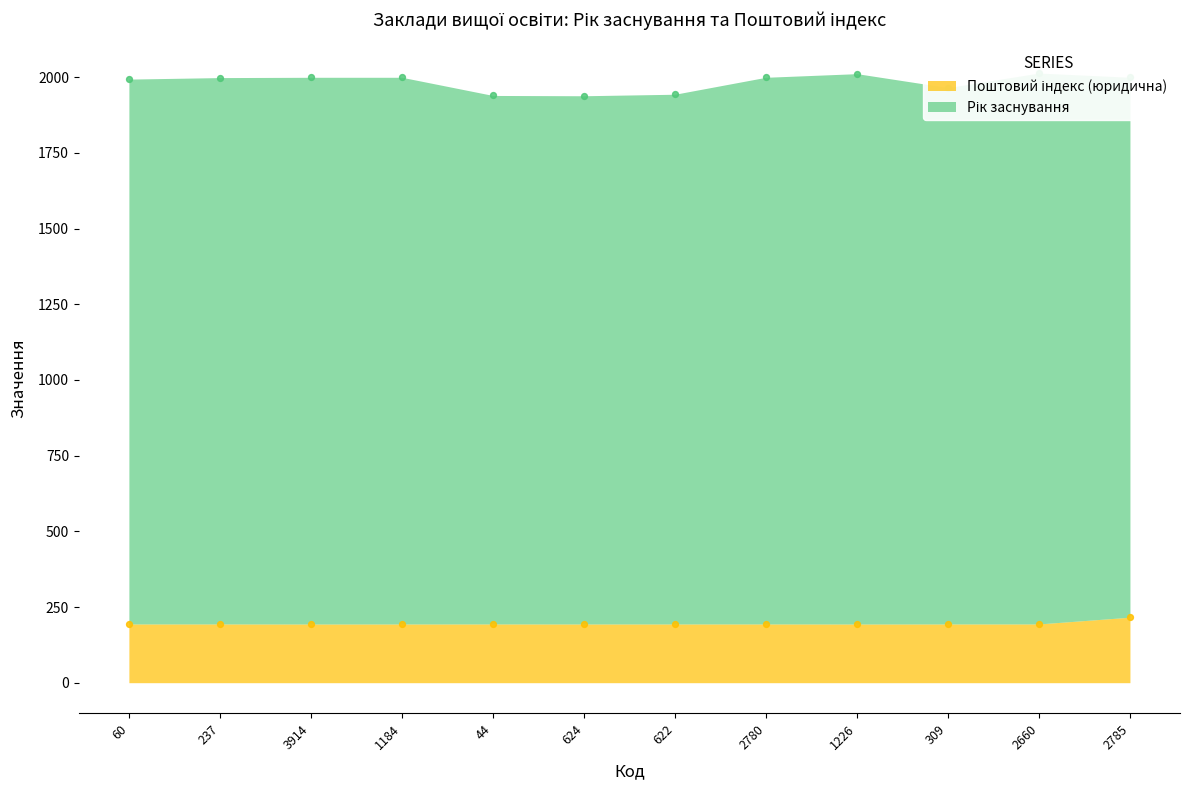

Which series has the widest spread of Y values?

Рік заснування